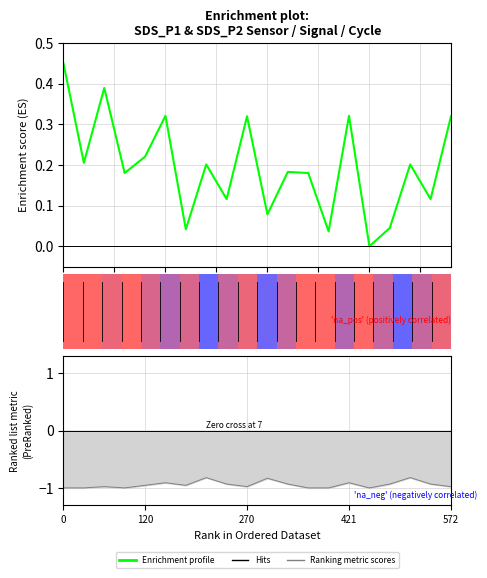

Which has a higher value, 9 or 20.0?

9